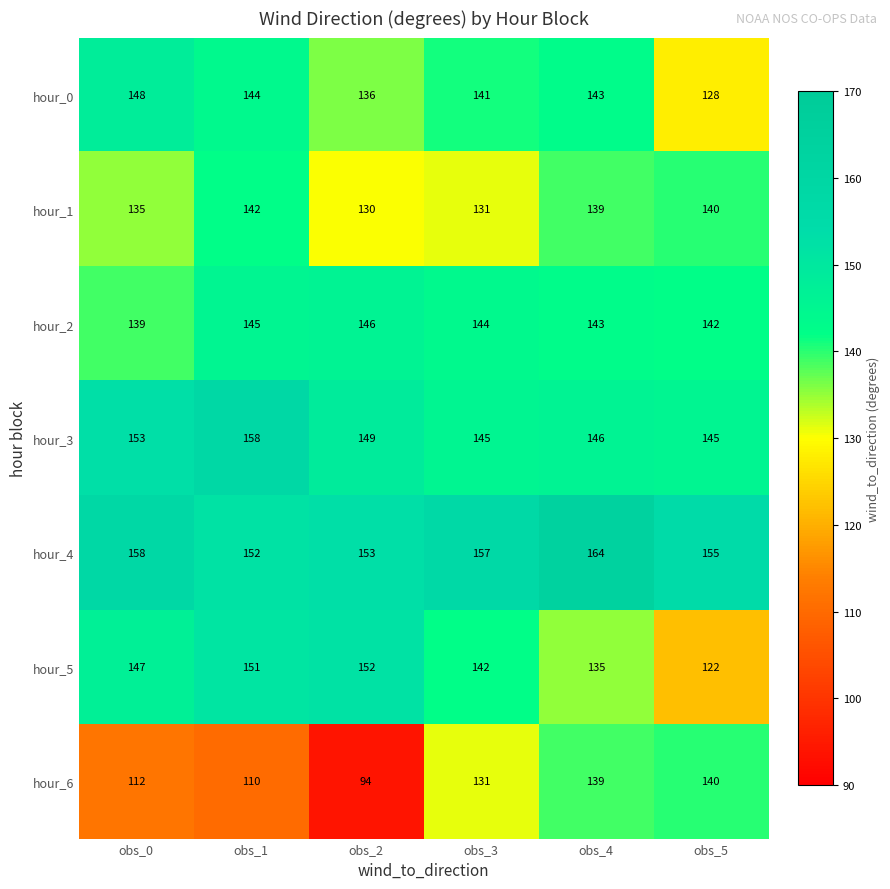

Which series changed the most between obs_0 and obs_2?

hour_6